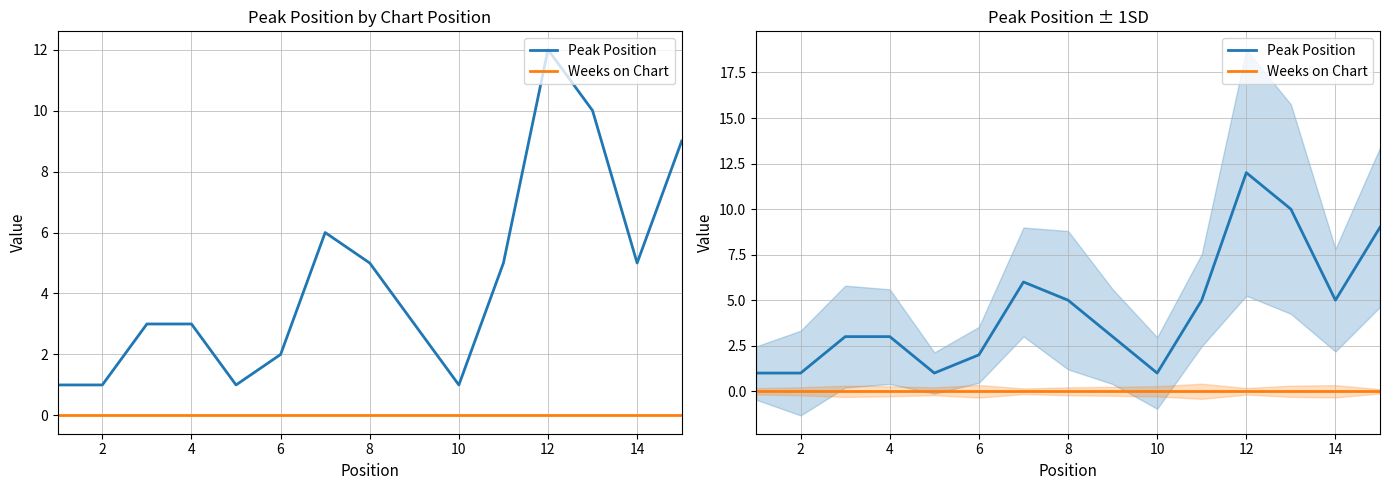

Reading right to left, list all the values displayed in this chart.

Peak Position: 9	5	10	12	5	1	3	5	6	2	1	3	3	1	1
Weeks on Chart: 0	0	0	0	0	0	0	0	0	0	0	0	0	0	0